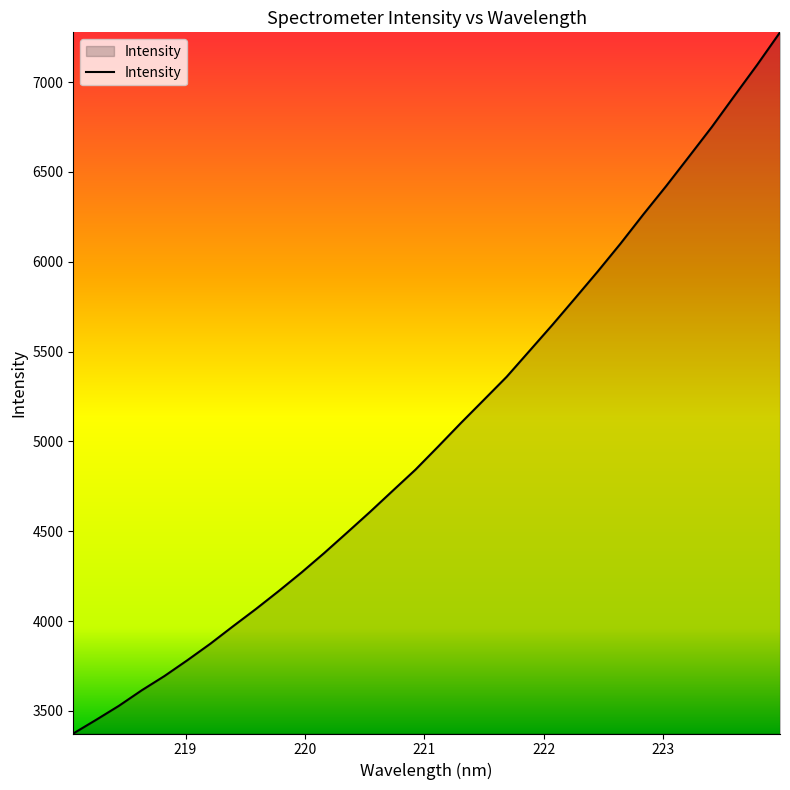

What is the average value?

5056.9